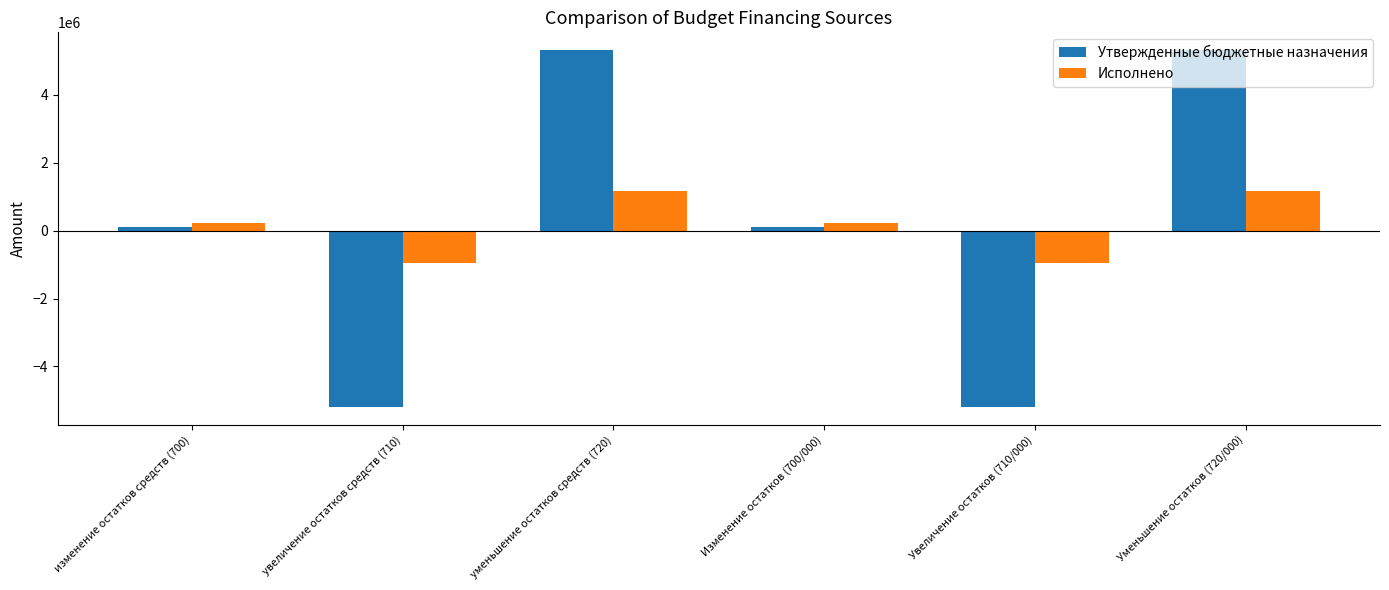

Rank the series by their maximum value, from highest to lowest.

Утвержденные бюджетные назначения, Исполнено